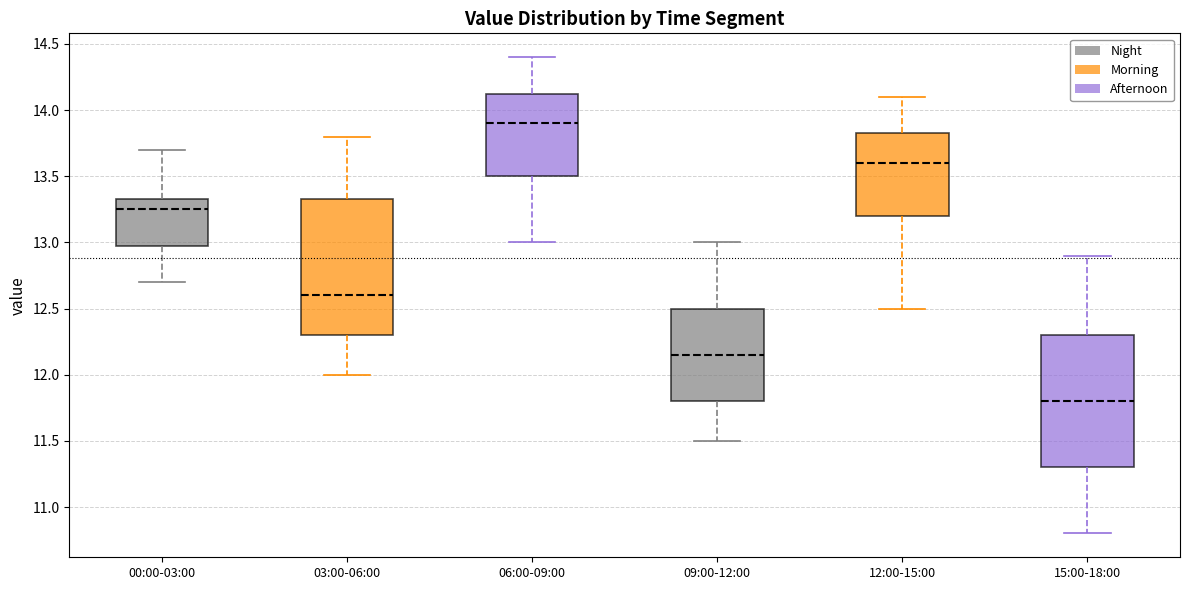

Reading left to right, transcribe this box plot: for each box, give where its median line is, the range the box spans, and where its two whiskers end, as read against the y-axis. The values are not printed on the chart, so give them approximately, as read against the axis.

00:00-03:00: median 13.25, box 13.00 to 13.35, whiskers 12.70 to 13.70
03:00-06:00: median 12.60, box 12.30 to 13.35, whiskers 12.00 to 13.80
06:00-09:00: median 13.90, box 13.50 to 14.15, whiskers 13.00 to 14.40
09:00-12:00: median 12.15, box 11.80 to 12.50, whiskers 11.50 to 13.00
12:00-15:00: median 13.60, box 13.20 to 13.85, whiskers 12.50 to 14.10
15:00-18:00: median 11.80, box 11.30 to 12.30, whiskers 10.80 to 12.90